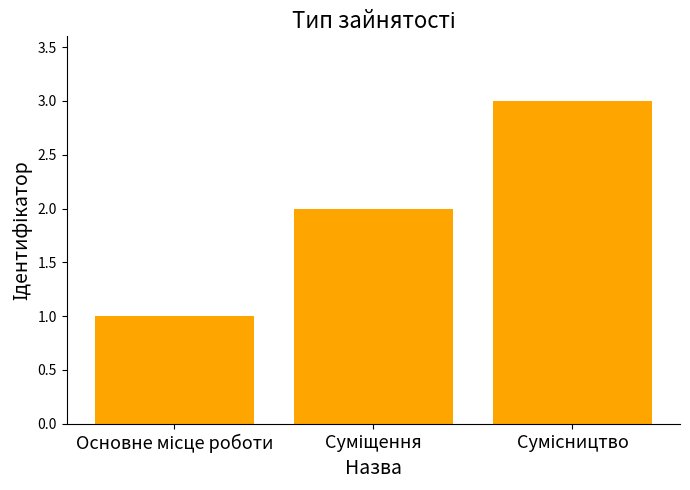

What is the maximum value shown in the chart?

3